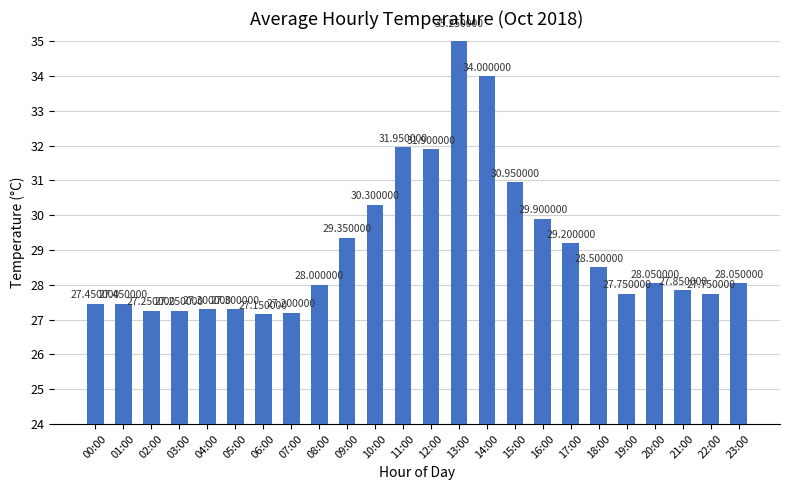

What is the approximate value at 00:00?

27.4